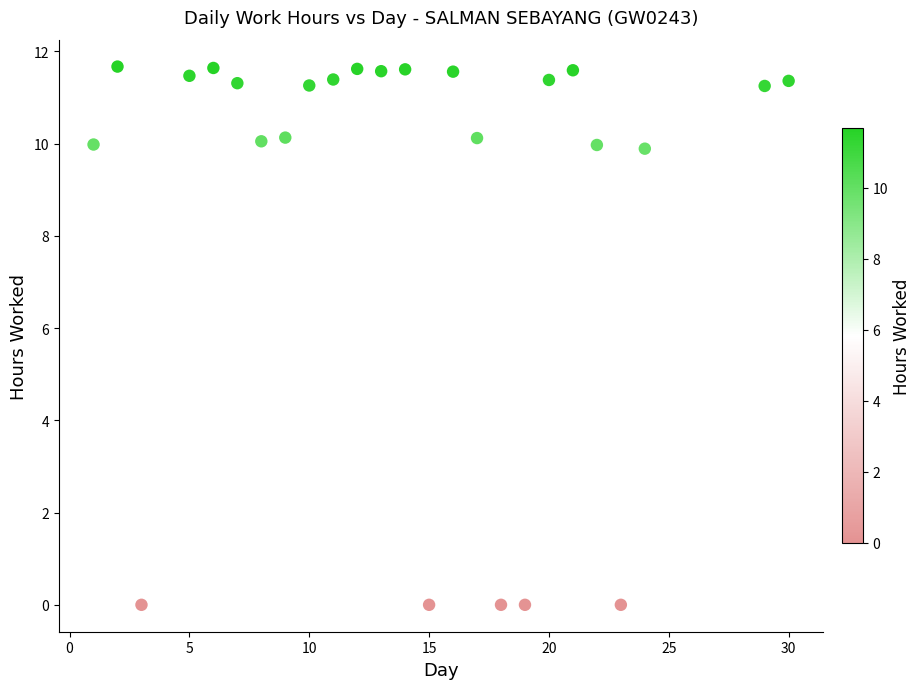

What is the range of X values (max minus min)?

29.0